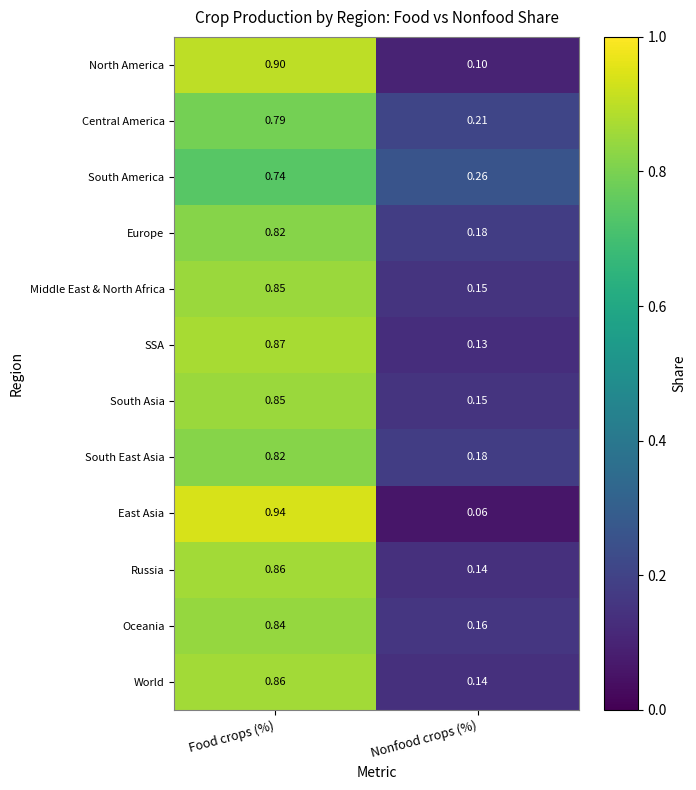

List the labels in order of South East Asia value, largest first.

Food crops (%), Nonfood crops (%)